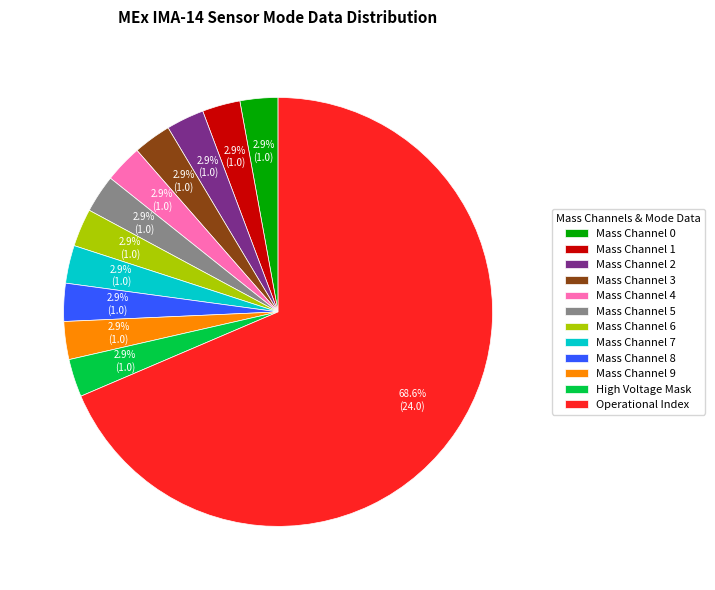

How much of the chart is everything except Mass Channel 9?

97.1%